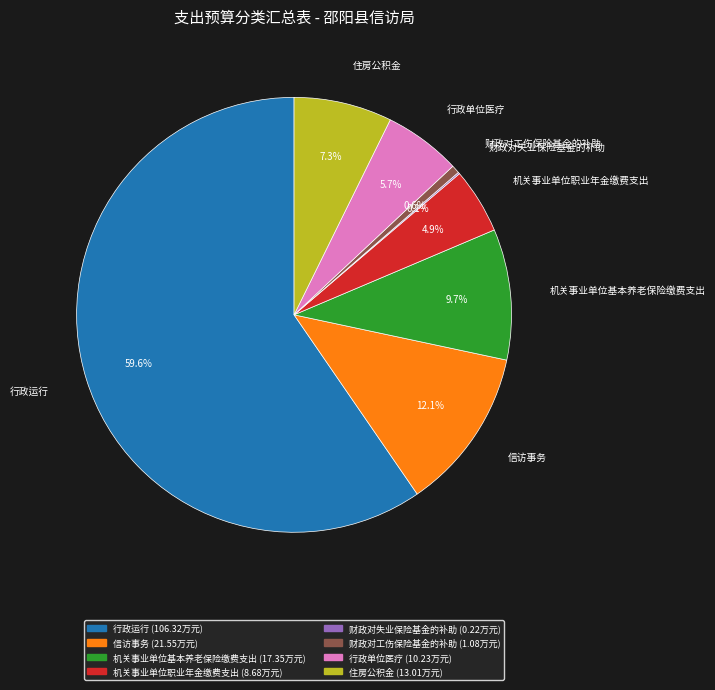

Does any single category account for the majority?

Yes